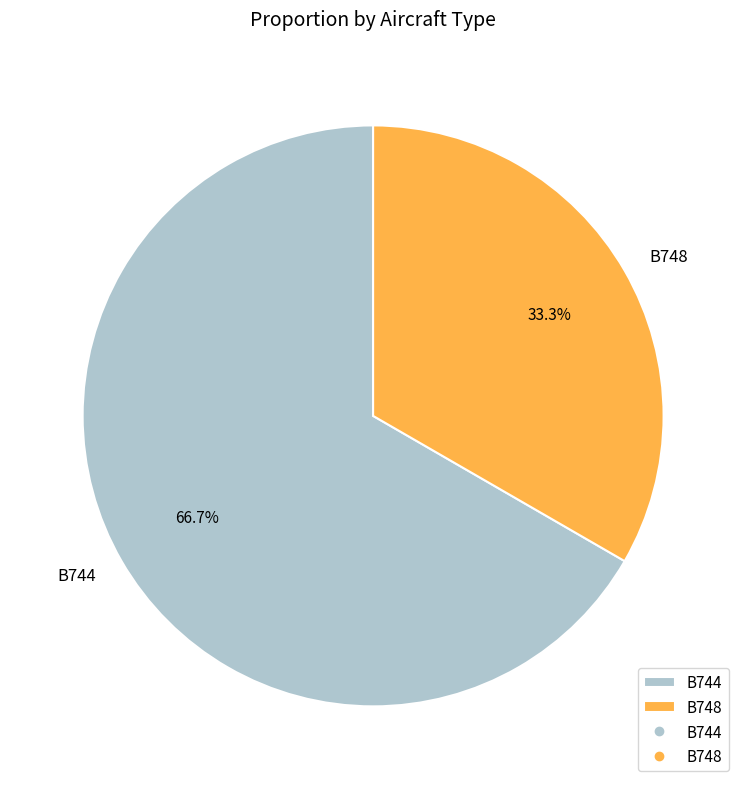

Is there any slice that represents more than half of the pie?

Yes